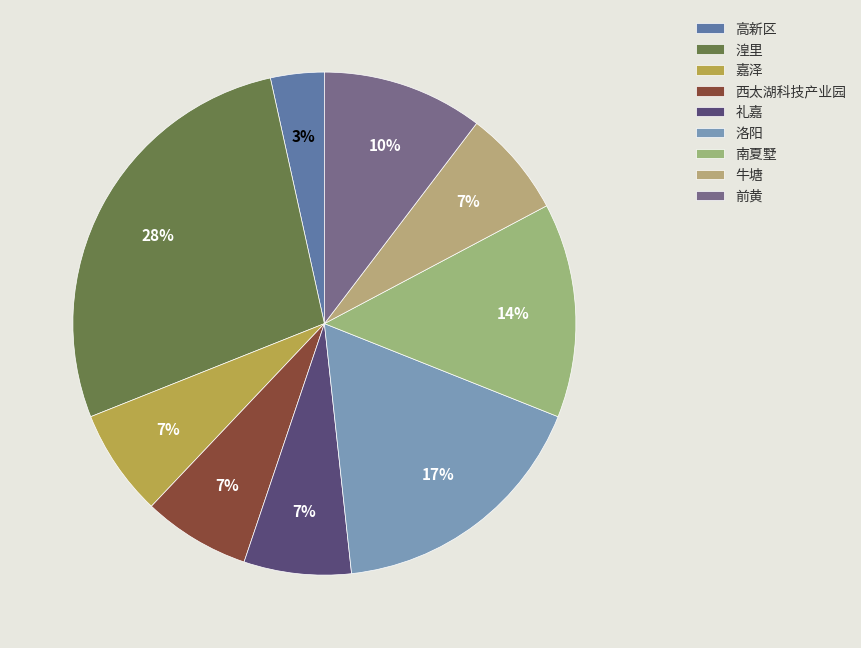

True or false: 高新区 accounts for 15% of the total.

False